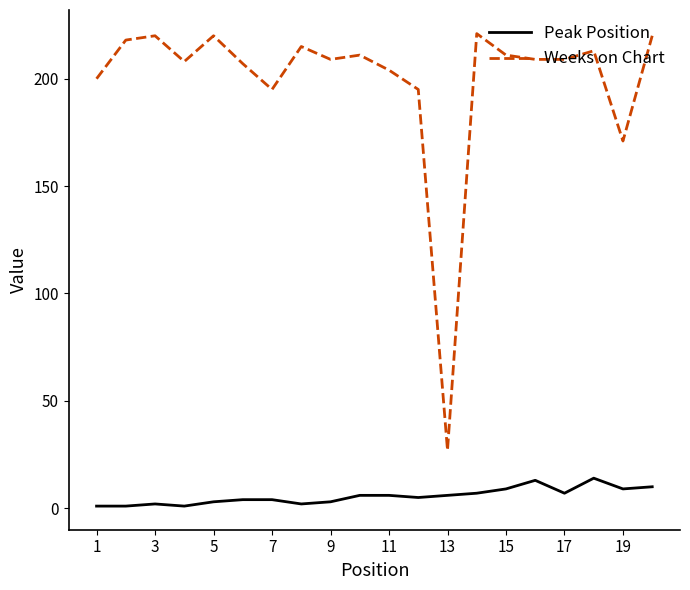

What are all the series names shown in the legend?

Peak Position, Weeks on Chart